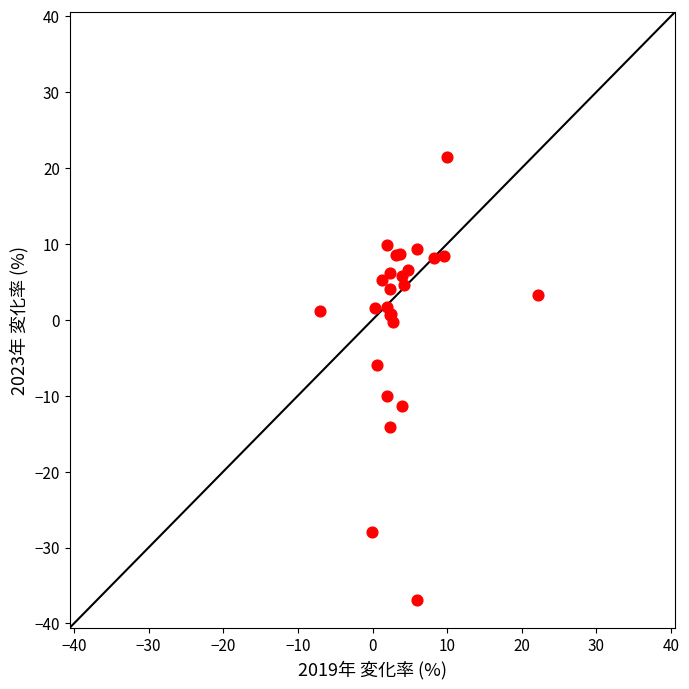

What Y value in the scatter plot is closest to -7?

-6.0